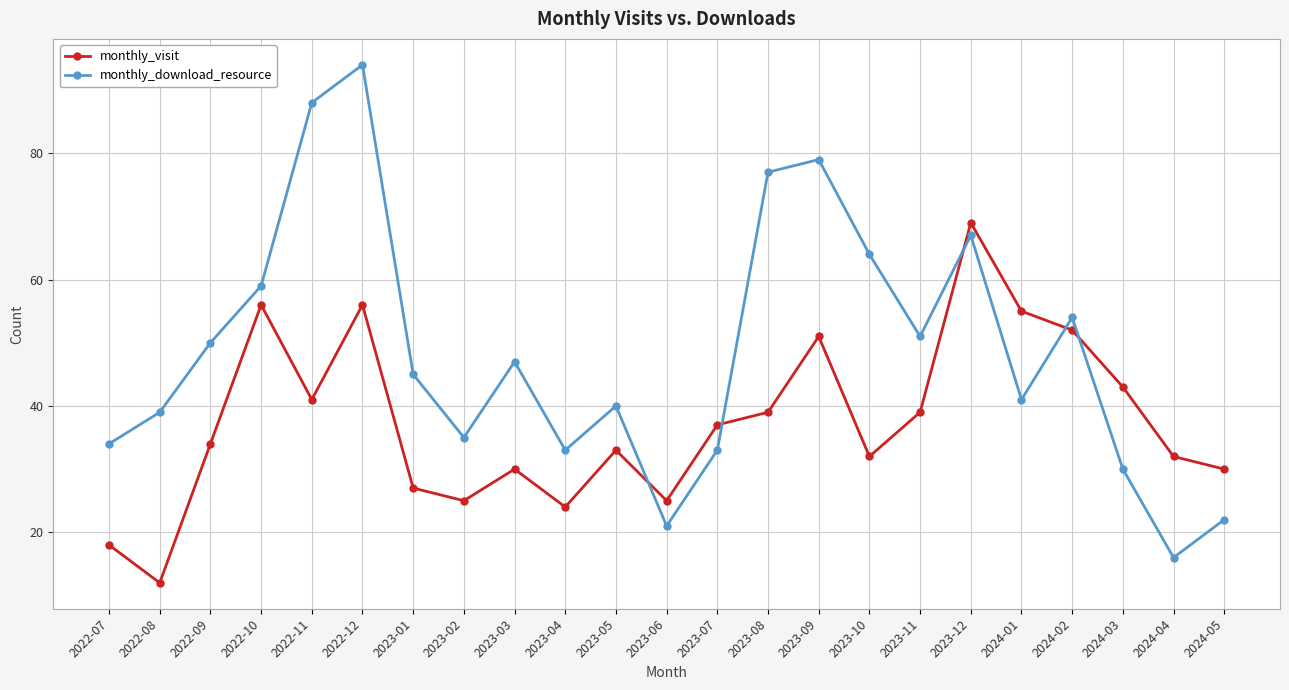

After their last crossing, which series has the higher values: monthly_download_resource or monthly_visit?

monthly_visit